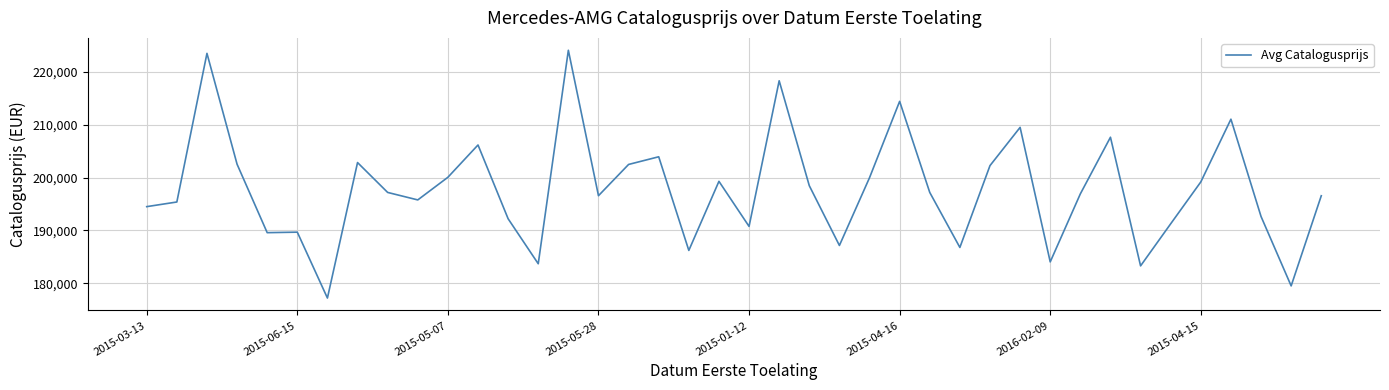

What is the difference between the maximum and minimum values?

46868